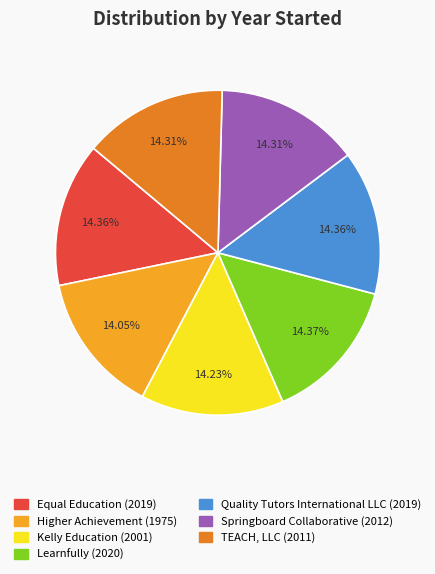

What percentage is NOT represented by Learnfully?

85.6%